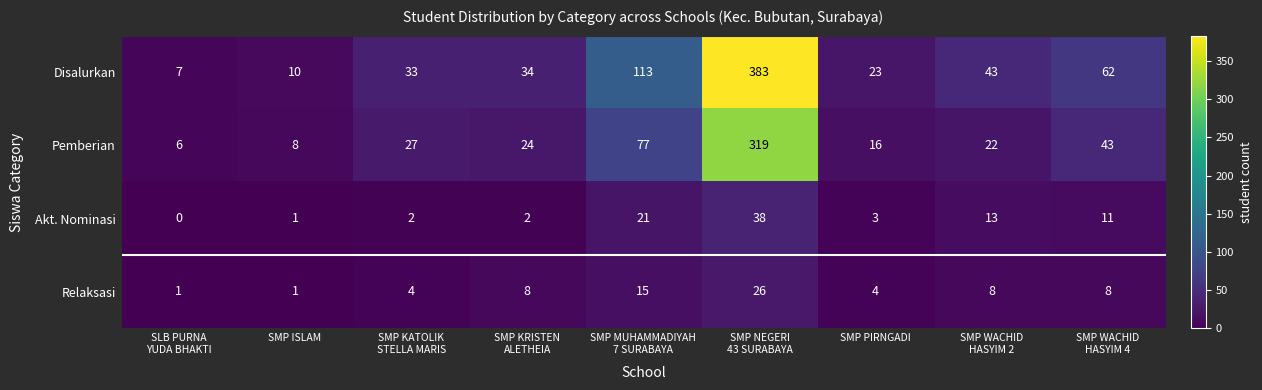

Which series changed the most between SMP ISLAM and SMP WACHID
HASYIM 4?

Disalurkan